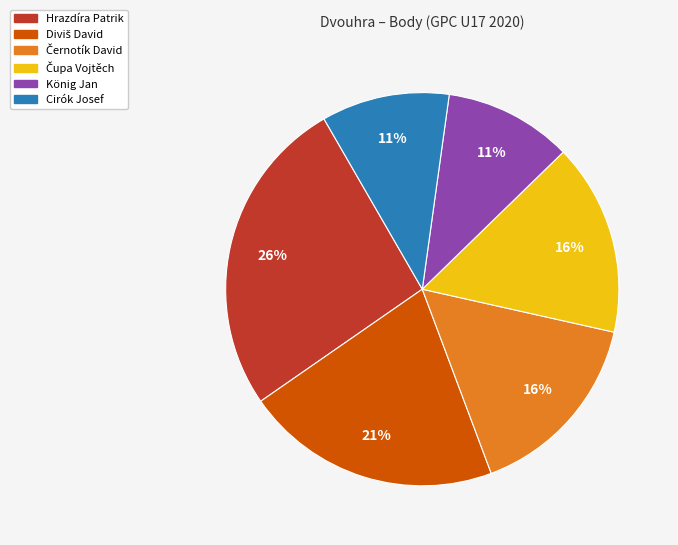

What percentage is the Cirók Josef slice, to the nearest percent?

11%